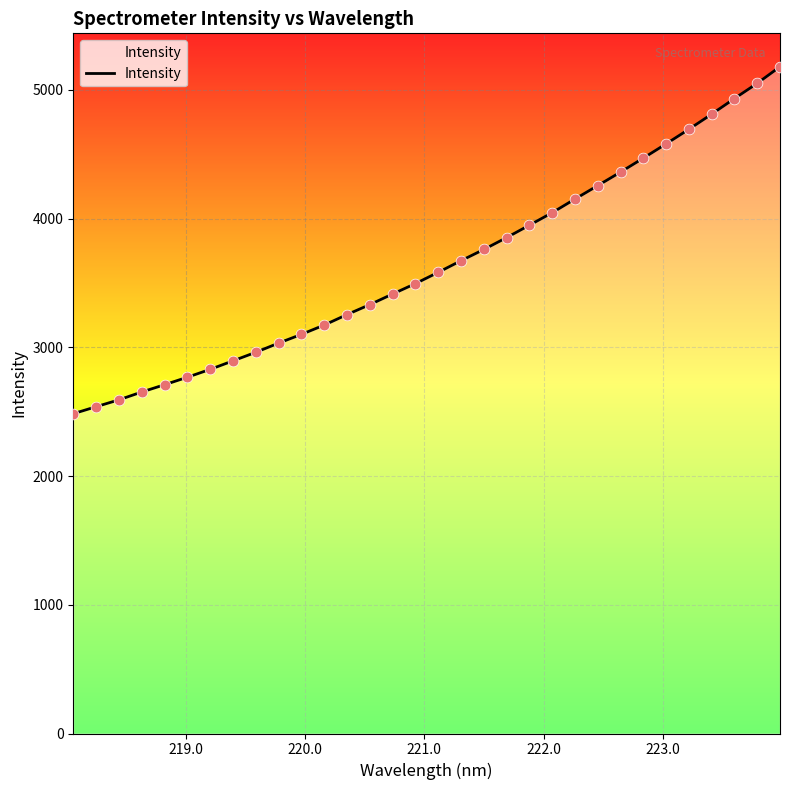

What is the difference between the maximum and minimum values?

2695.5